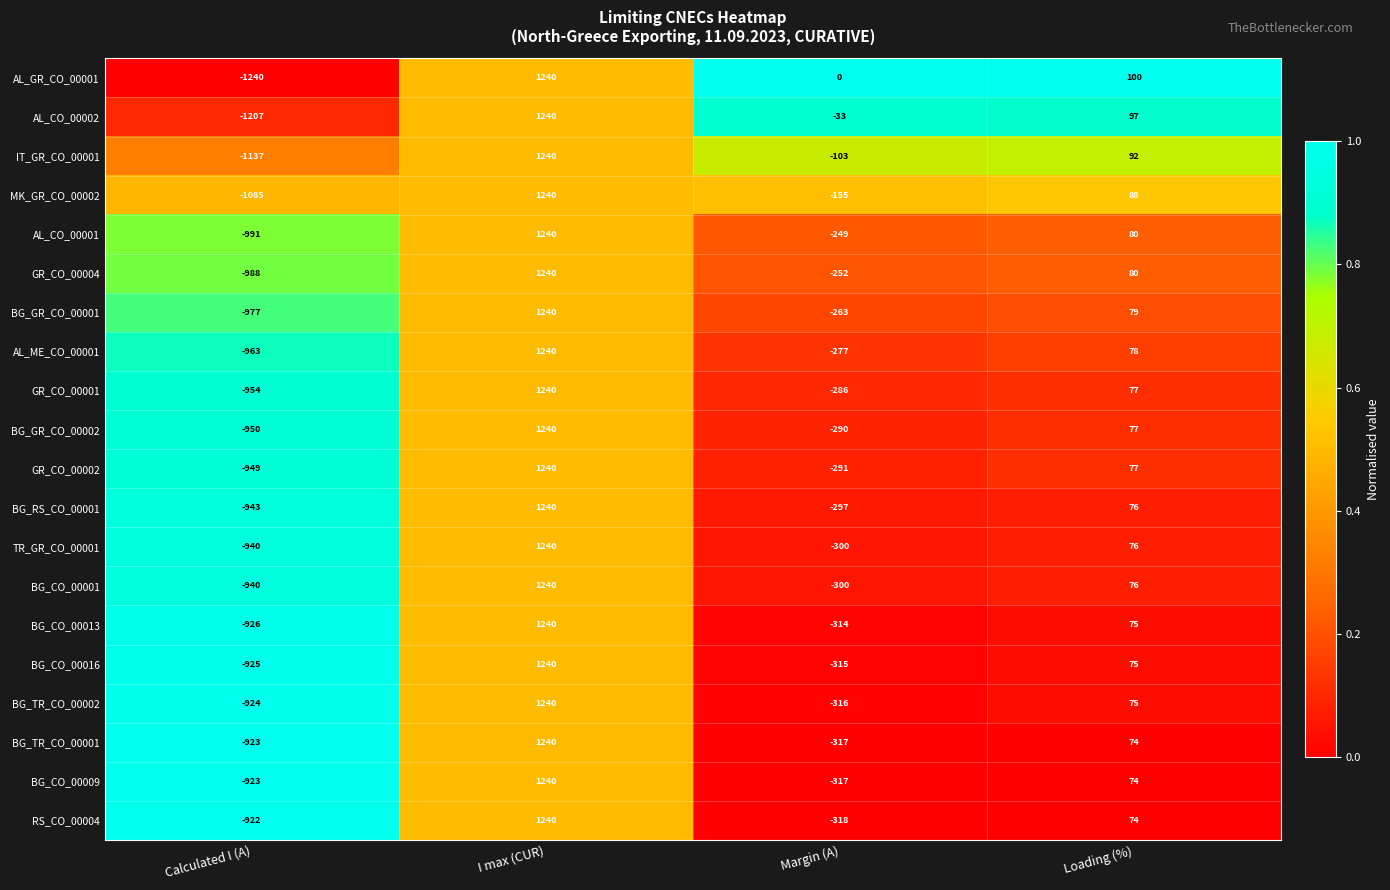

Rank the categories by GR_CO_00002 value from lowest to highest.

Calculated I (A), Margin (A), Loading (%), I max (CUR)